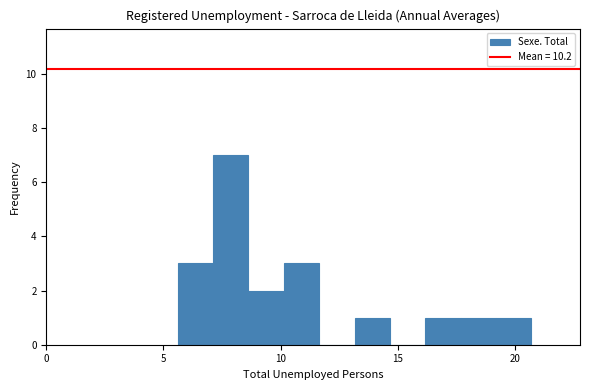

Around what value on the x-axis is the tallest bar? Give the approximate position of its centre, as read against the axis.

8.0